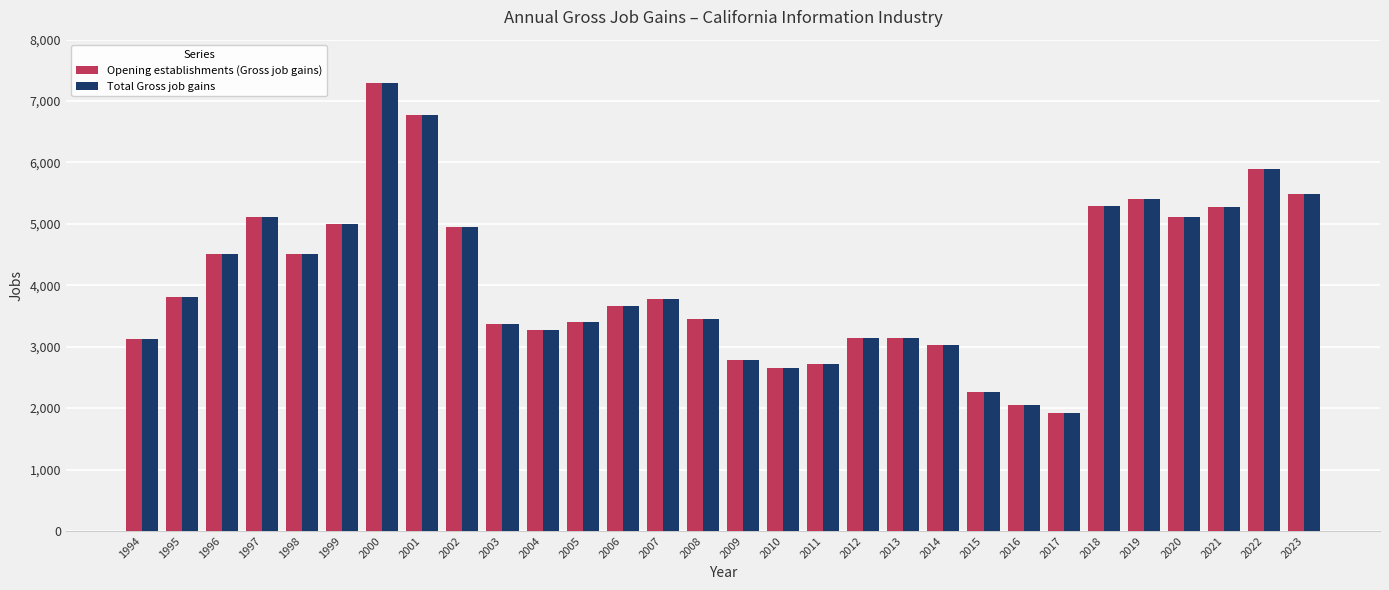

What is the value of the Total Gross job gains bar at the 23rd from the left?

2044